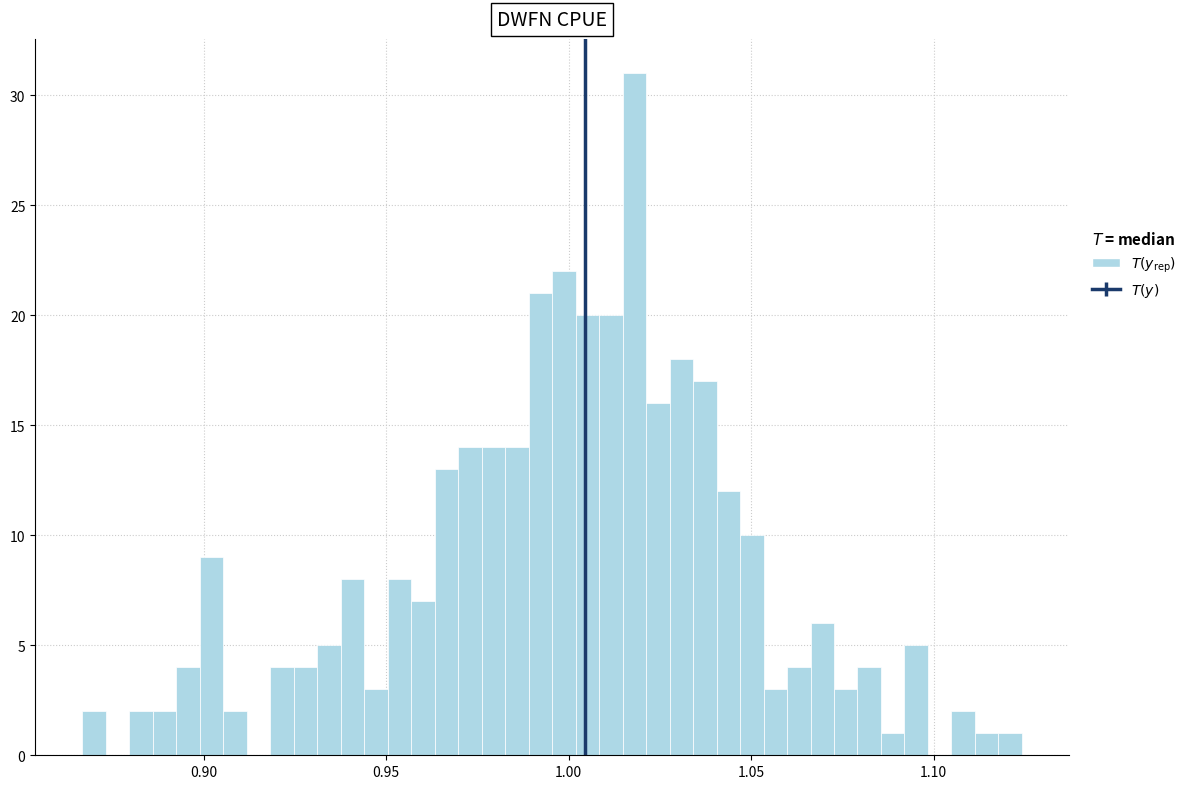

Around what value on the x-axis is the tallest bar? Give the approximate position of its centre, as read against the axis.

1.020